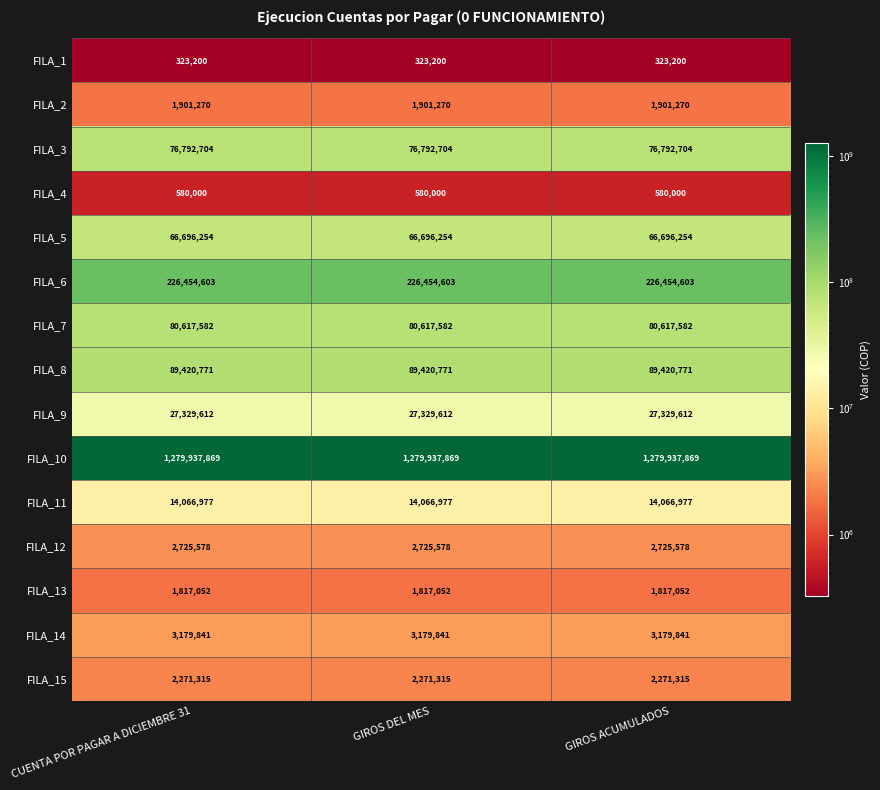

Is the value of FILA_3 at GIROS ACUMULADOS greater than the value of FILA_9 at GIROS ACUMULADOS?

Yes